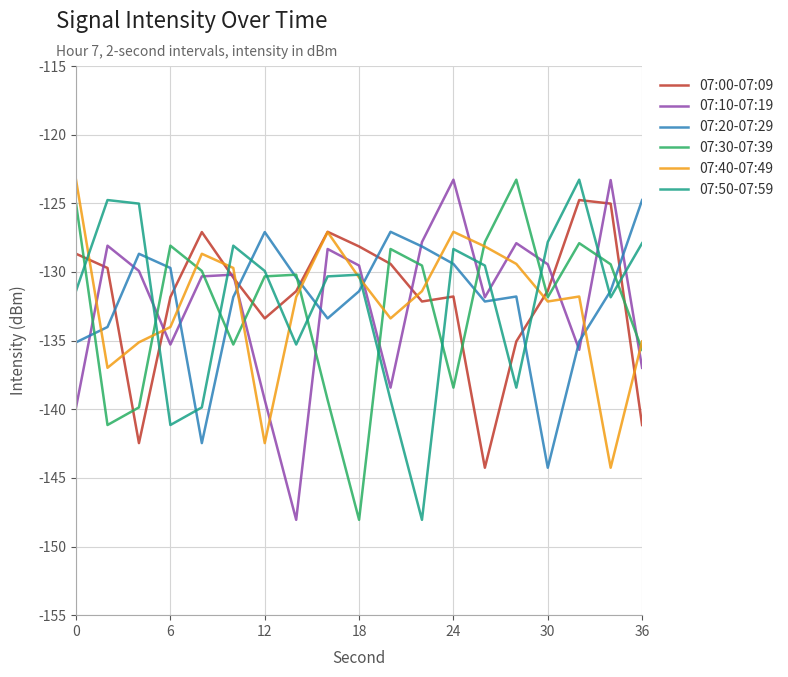

What is the lowest value of the 07:30-07:39 series?

-148.1